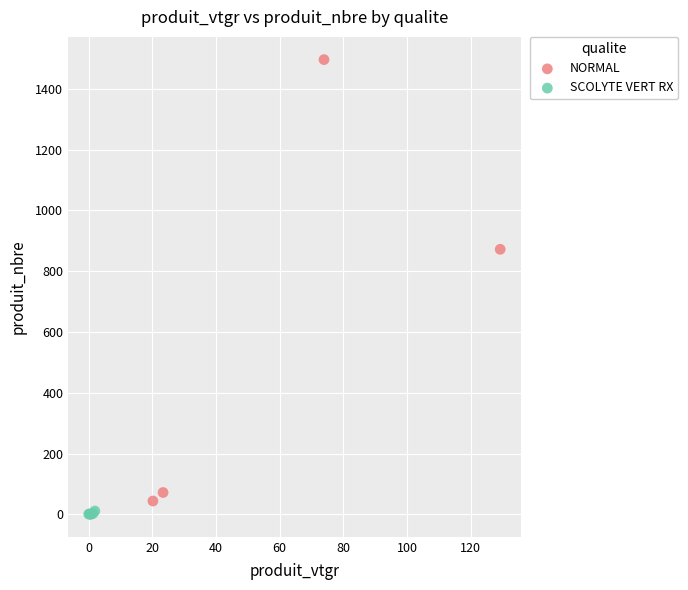

Which series reaches the maximum Y coordinate?

NORMAL